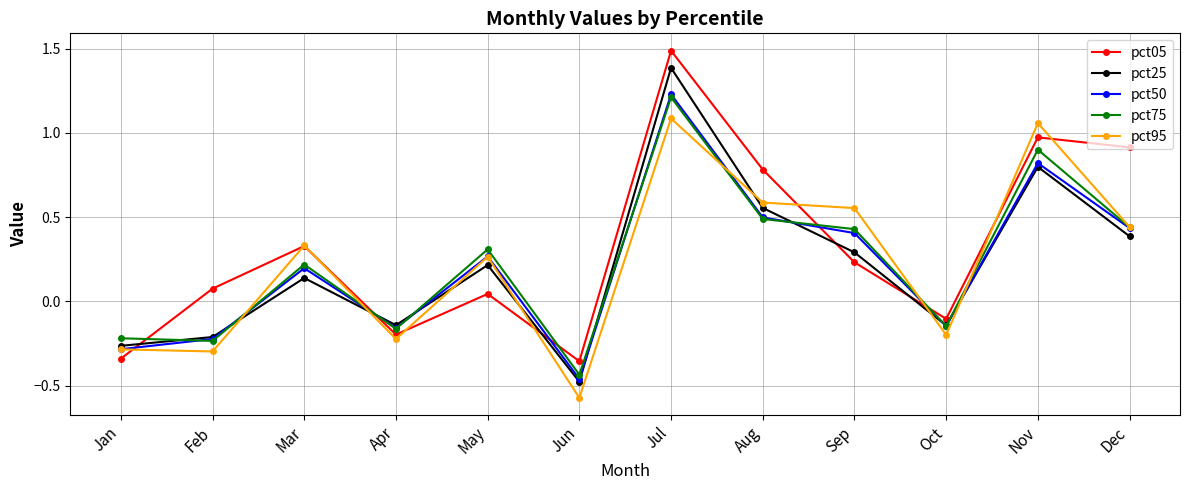

Which series has the largest range (max minus min)?

pct25